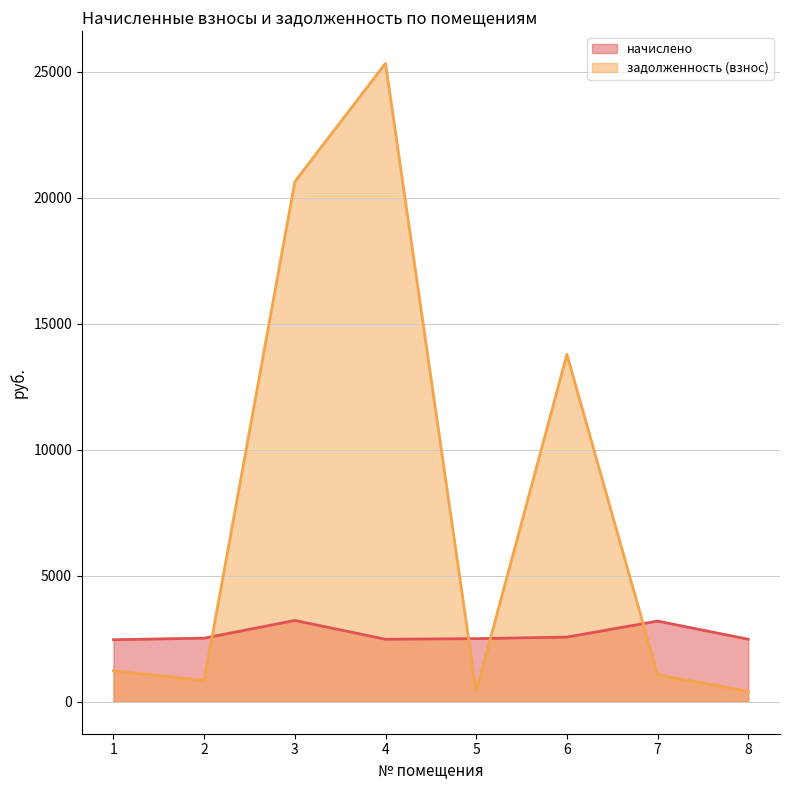

Reading left to right, list all the values displayed in this chart.

начислено: 2462.4	2524.0	3225.7	2480.9	2505.5	2567.0	3201.1	2480.9
задолженность (взнос): 1231.2	844.5	20635.3	25327.4	417.6	13780.8	1071.0	413.5